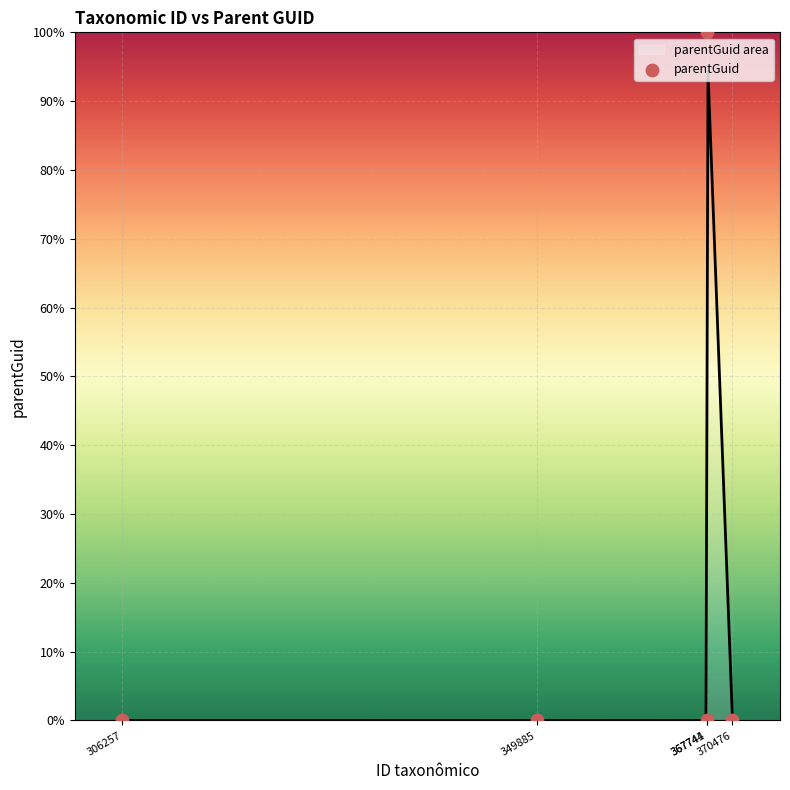

Between 370476 and 367741, which is larger?

370476